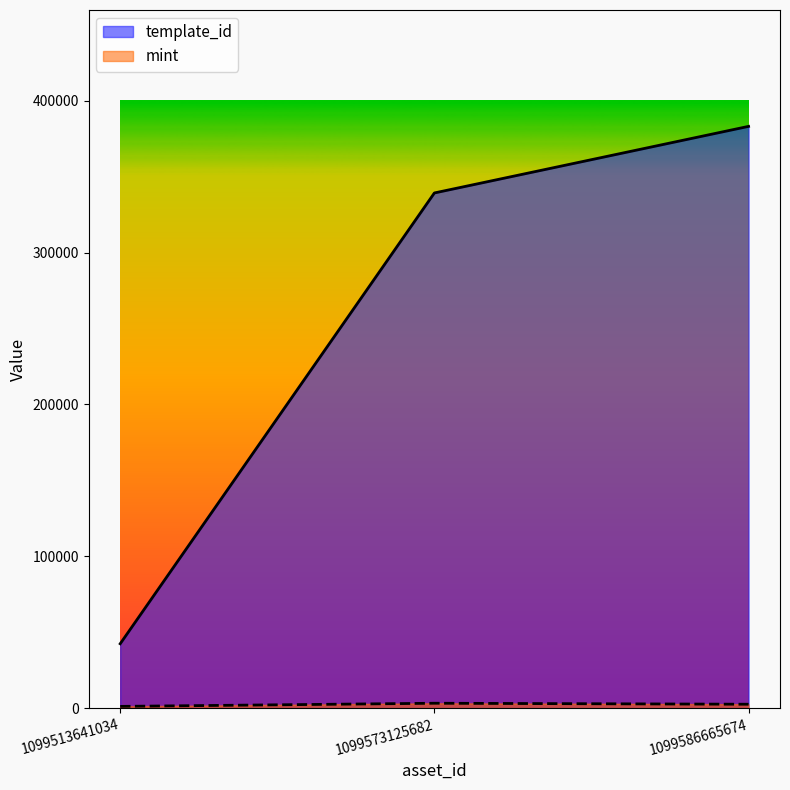

At which label does mint reach its peak?

1099573125682